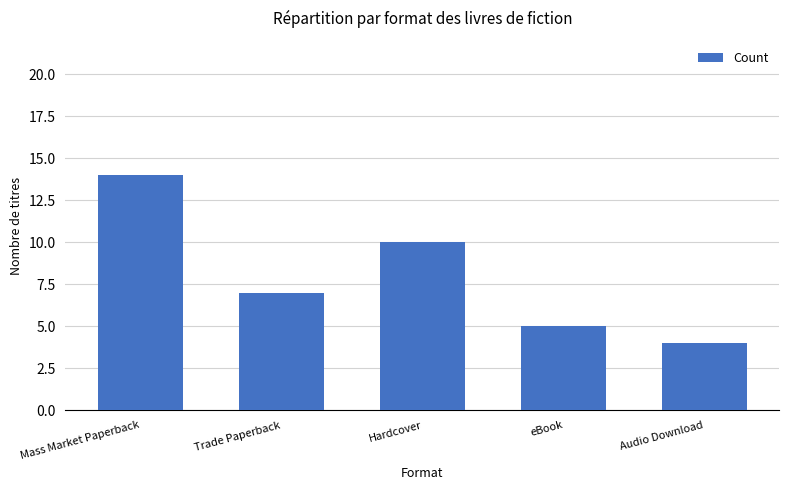

How many distinct data groups are displayed?

1